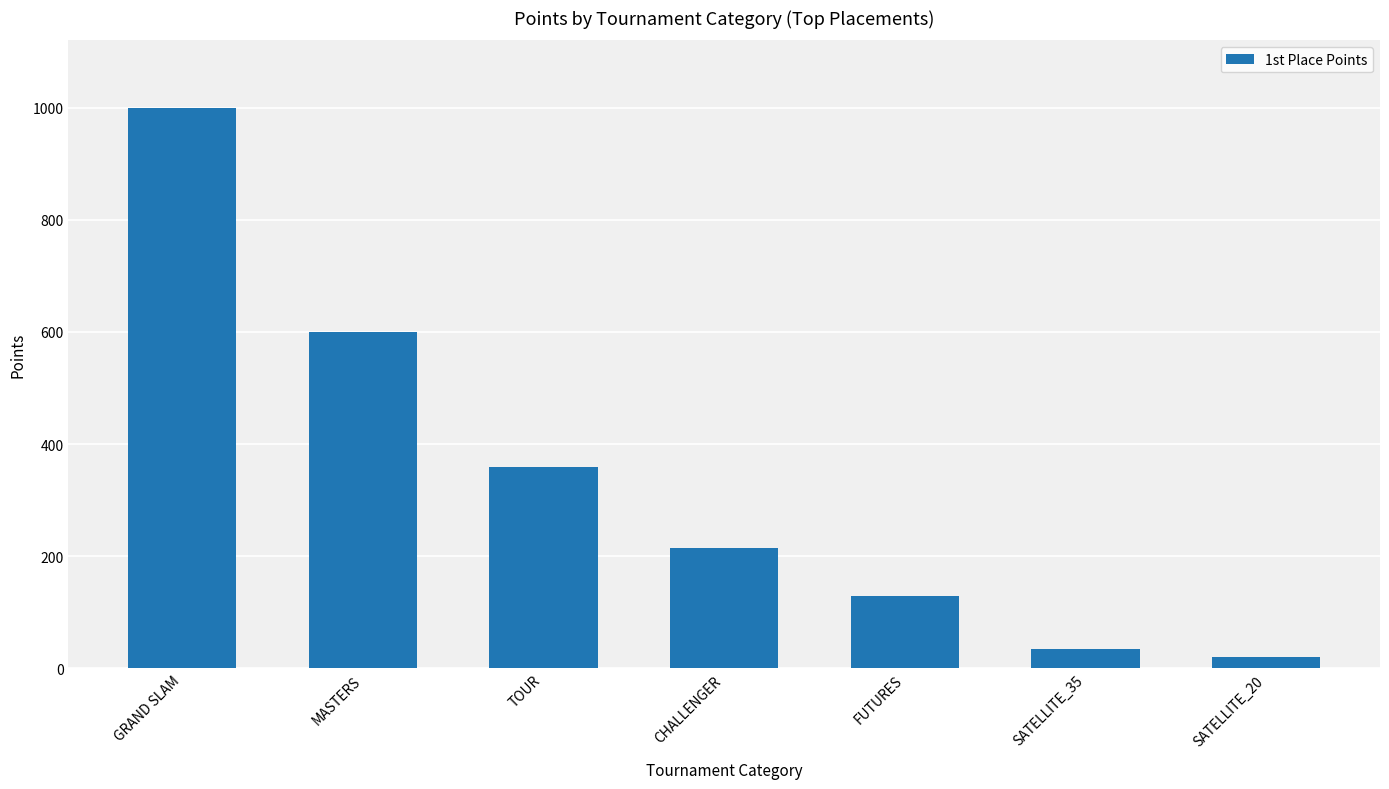

Reading right to left, transcribe all the data shown in this chart.

SATELLITE_20=20	SATELLITE_35=35	FUTURES=130	CHALLENGER=215	TOUR=360	MASTERS=600	GRAND SLAM=1000